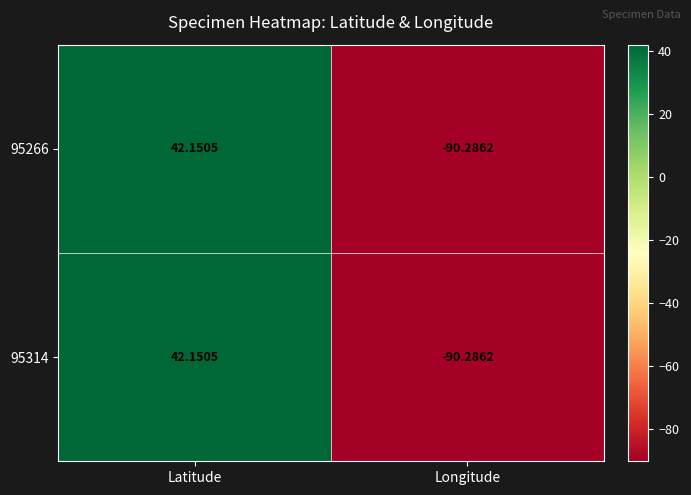

At which category is the sum across all series the highest?

Latitude